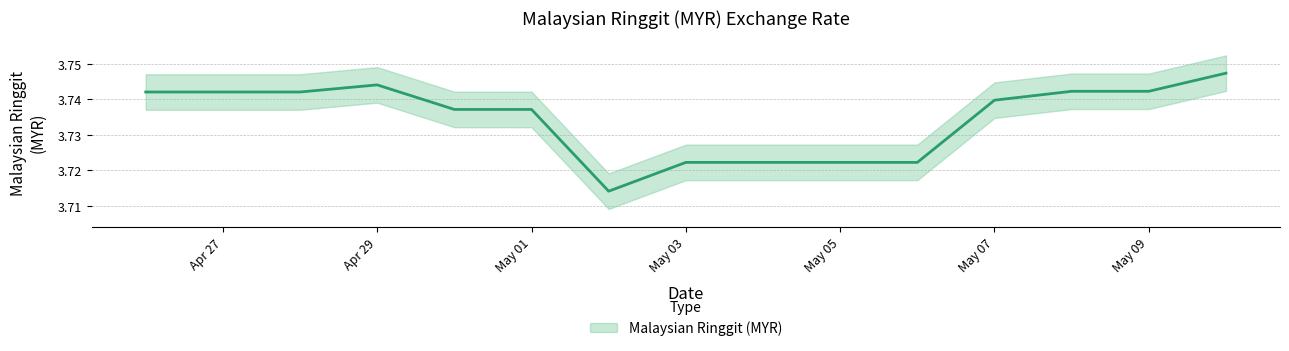

Where is the data nearest to the value 3?

2024-05-02